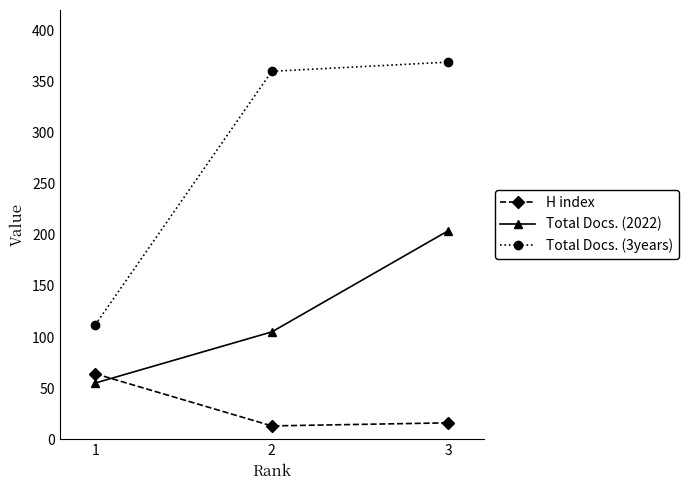

Between 2 and 3, which series saw the biggest shift?

Total Docs. (2022)